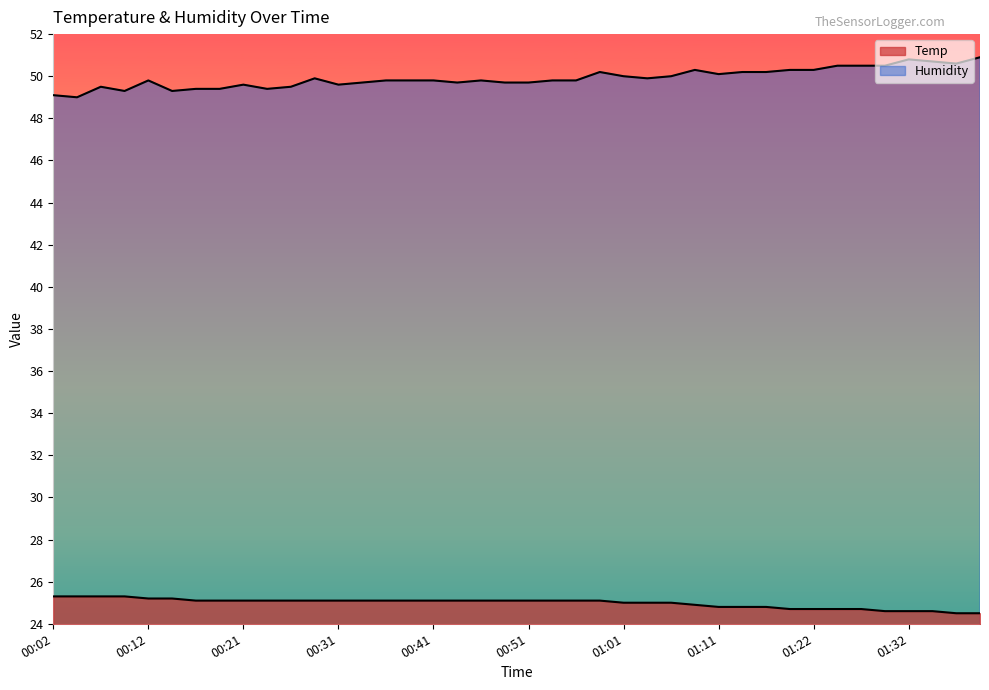

What is the minimum value for Humidity?

49.0